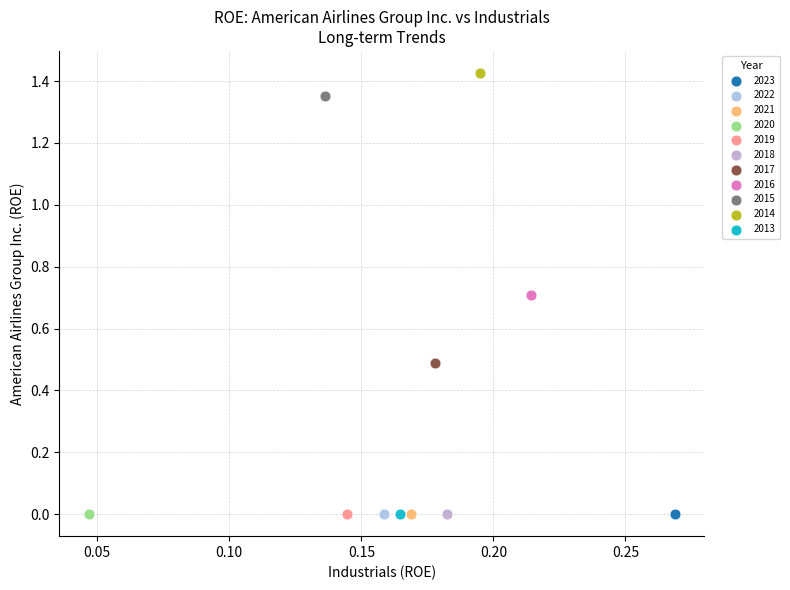

What are all the series names shown in the legend?

2023, 2022, 2021, 2020, 2019, 2018, 2017, 2016, 2015, 2014, 2013